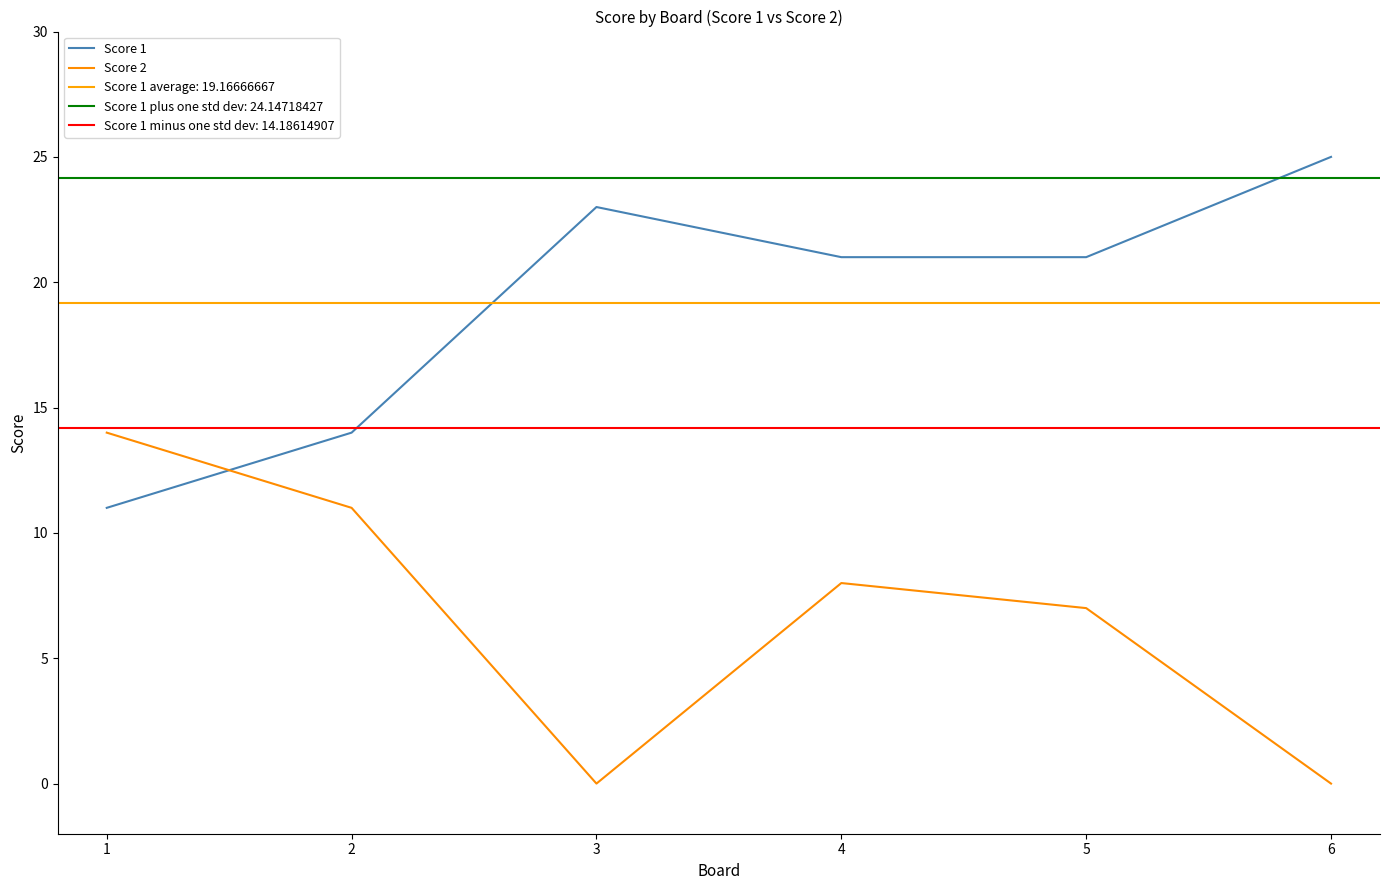

Reading left to right, list all the values displayed in this chart.

Score 1: 1=11	2=14	3=23	4=21	5=21	6=25
Score 2: 1=14	2=11	3=0	4=8	5=7	6=0